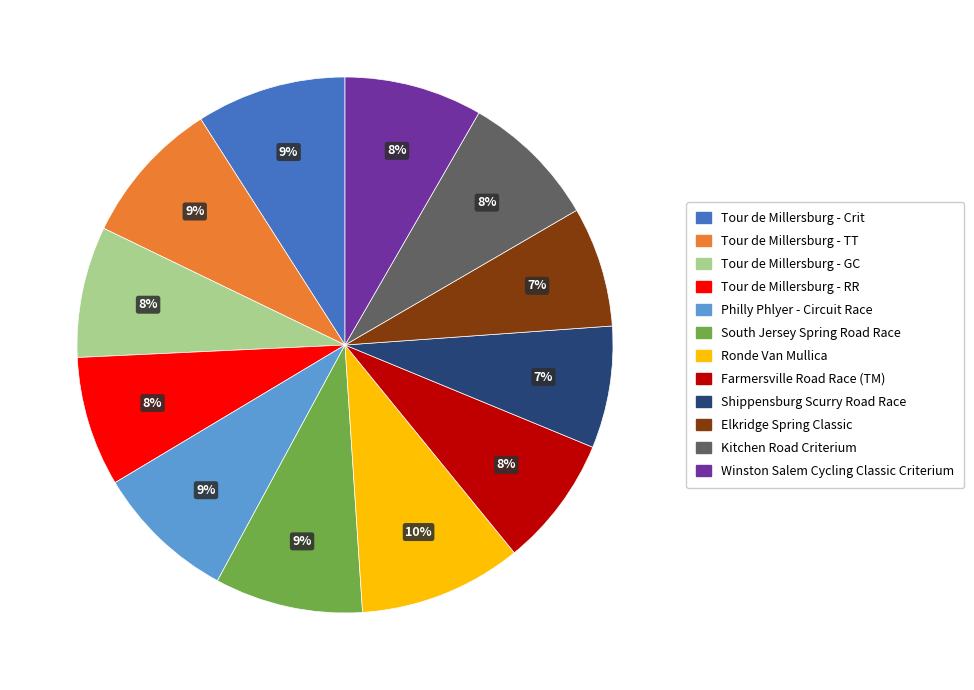

Is there a majority slice in this chart?

No